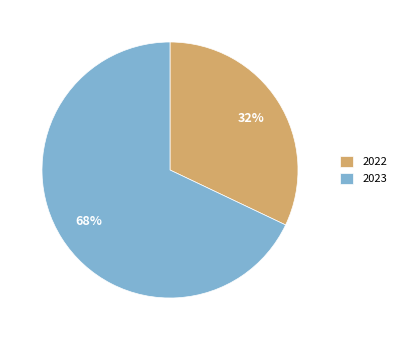

What percentage is the 2022 slice, to the nearest percent?

32%